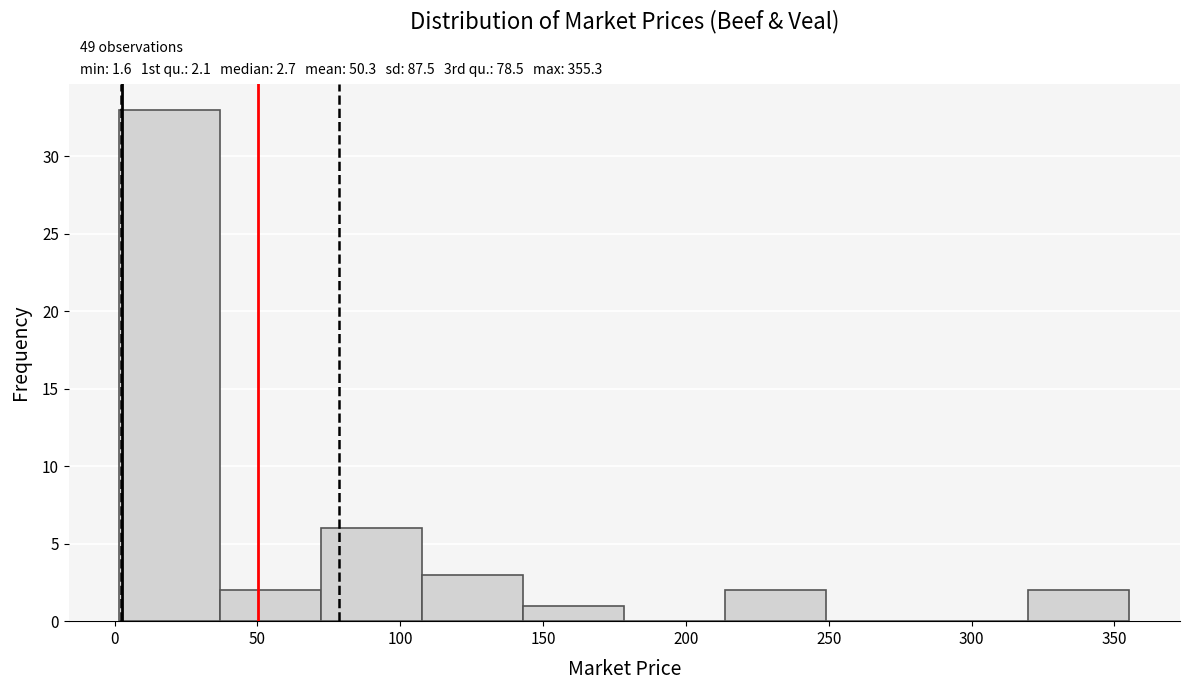

Over which range of the x-axis is the bar tallest?

0 to 35